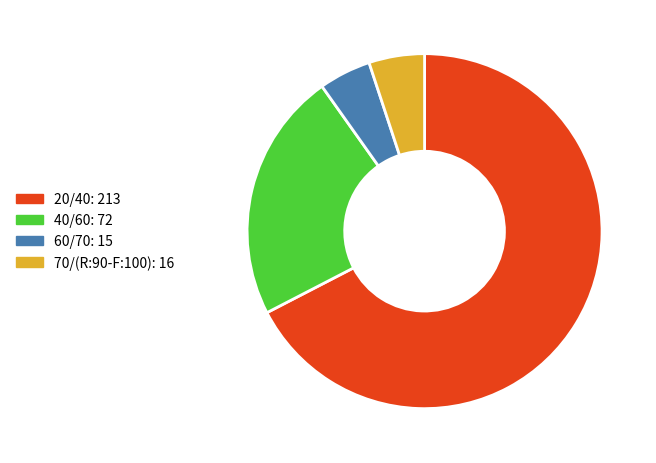

Approximately how many times larger is the value at 60/70 compared to 20/40?

0.1